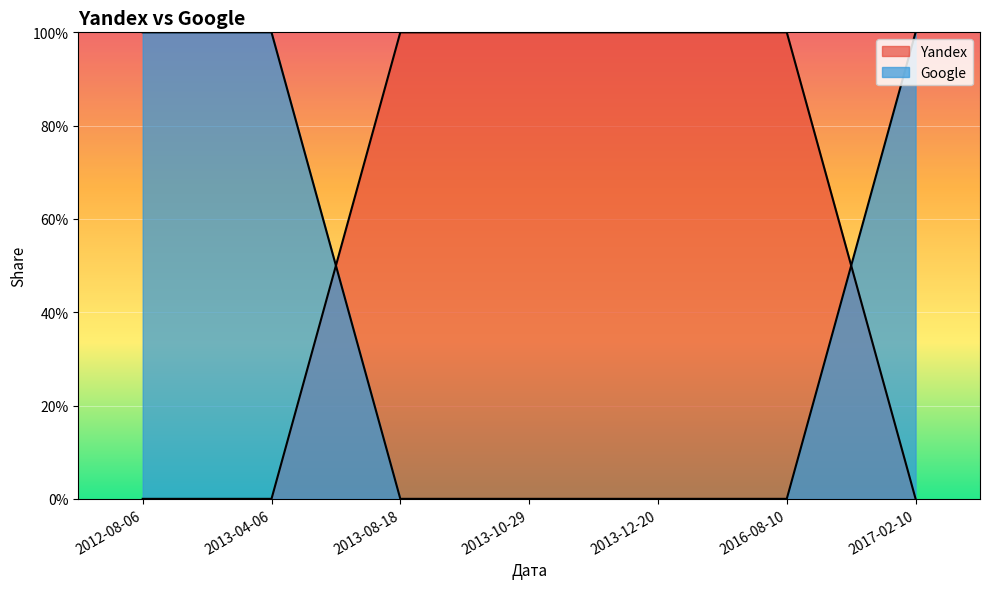

What are all the series names shown in the legend?

Yandex, Google